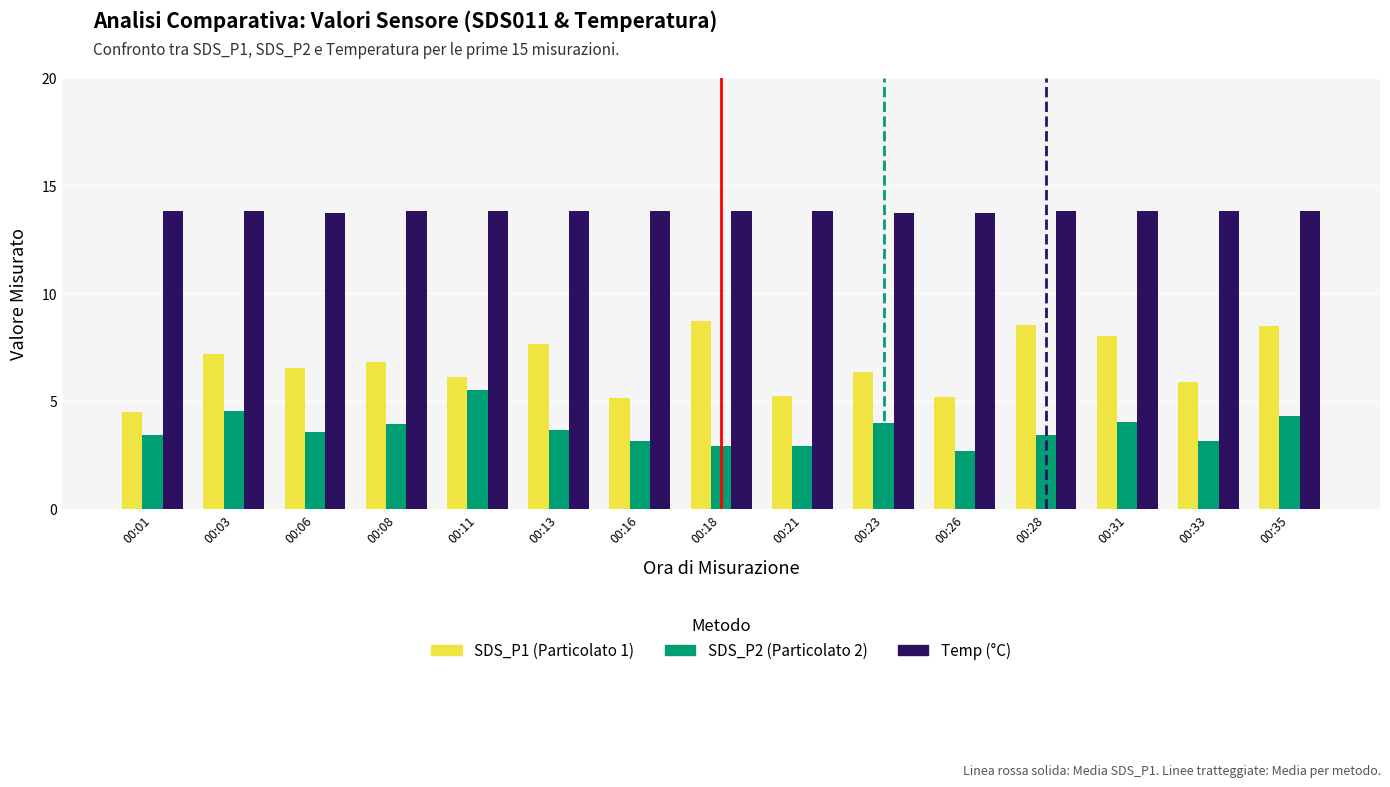

What is the total value across all series at 00:11?

25.5